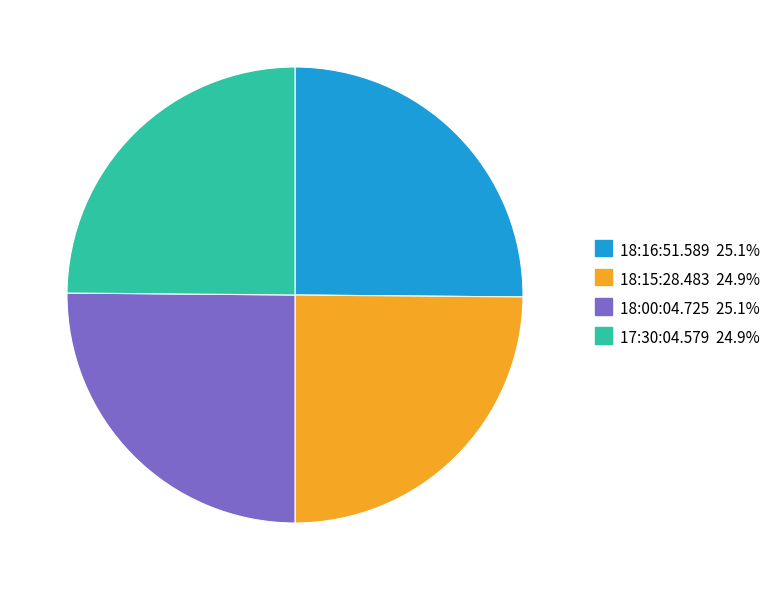

Does 17:30:04.579 represent more than half of the total?

No